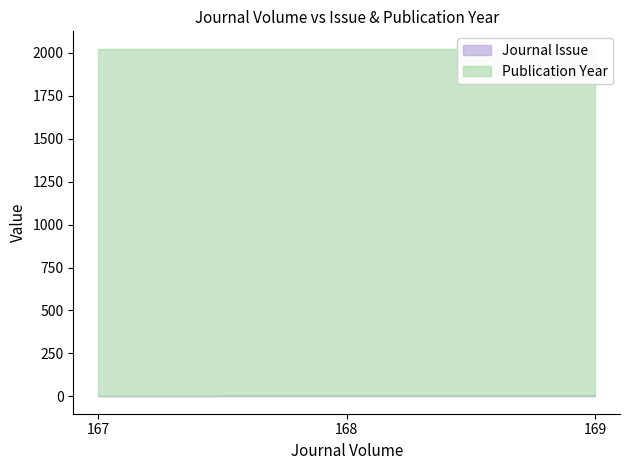

Does the chart have visible grid lines?

No